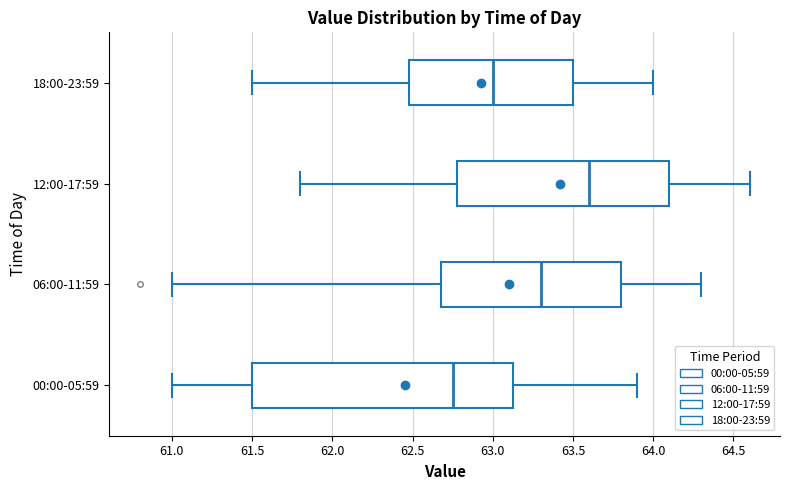

Comparing the boxes themselves (not the whiskers), which one is the widest?

00:00-05:59